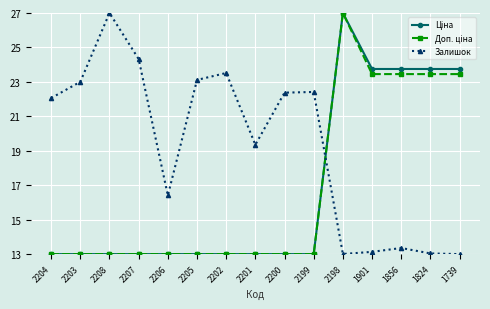

What is the label of the 15th point from the left?

1739